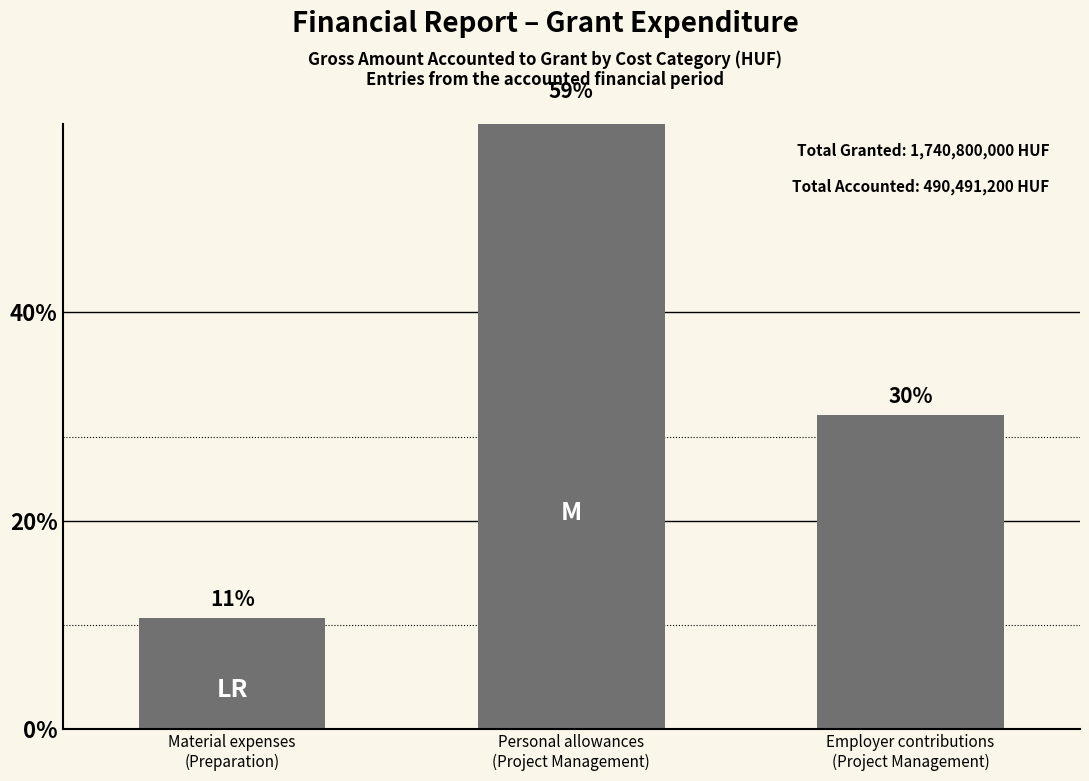

What is the greatest value displayed?

290745000